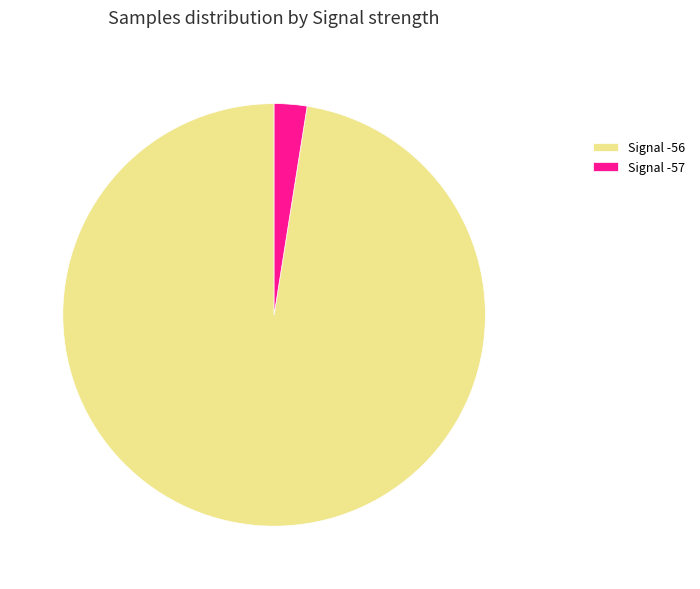

Which category has the biggest portion of the pie?

Signal -56